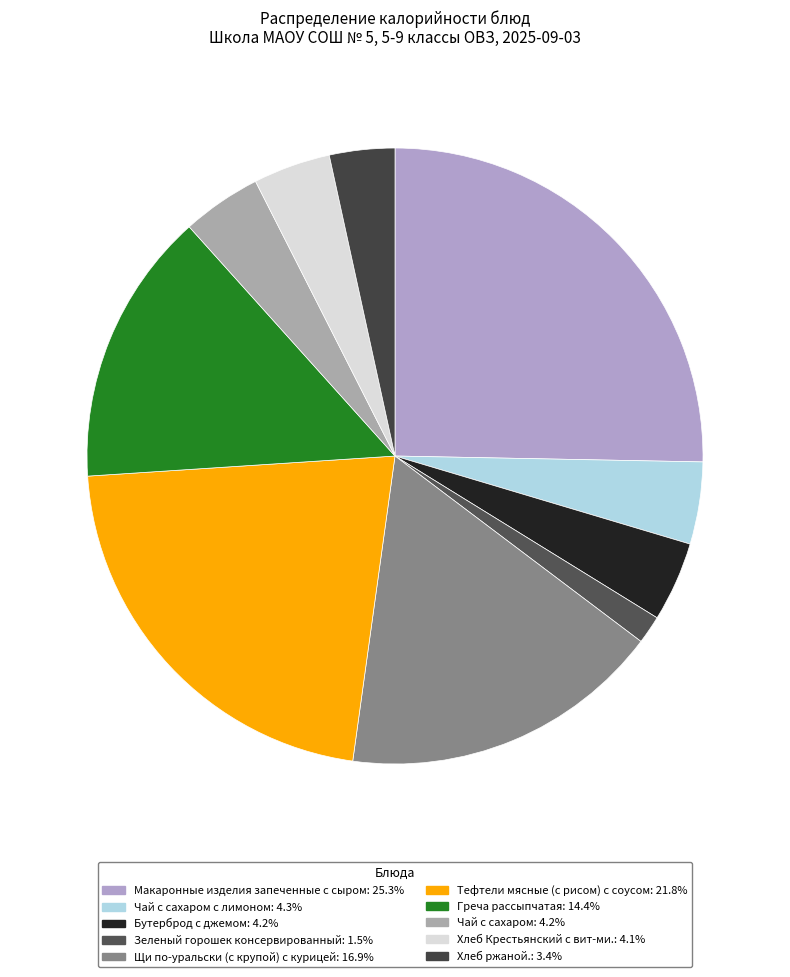

Rank the categories by value from highest to lowest.

Макаронные изделия запеченные с сыром, Тефтели мясные (с рисом) с соусом, Щи по-уральски (с крупой) с курицей, Греча рассыпчатая, Чай с сахаром с лимоном, Бутерброд с джемом, Чай с сахаром, Хлеб Крестьянский с вит-ми., Хлеб ржаной., Зеленый горошек консервированный